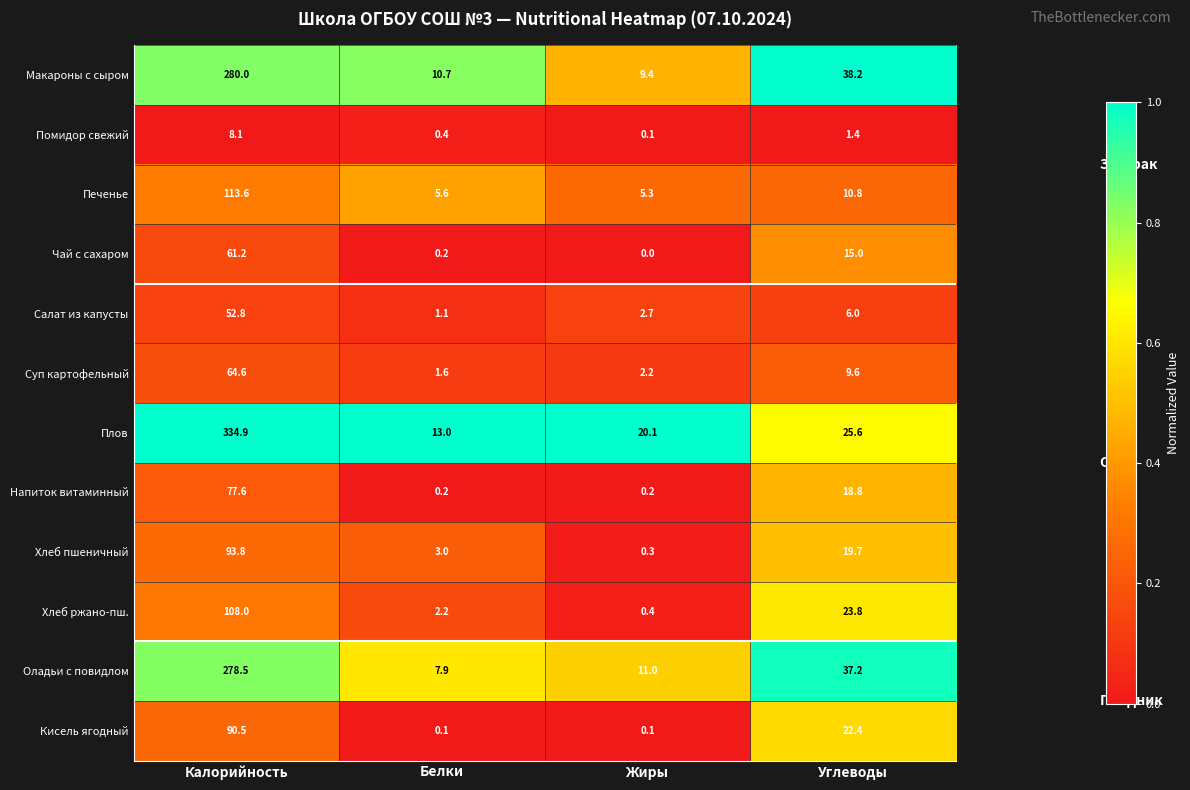

Is it true that Чай с сахаром equals 0.0 at Жиры?

True